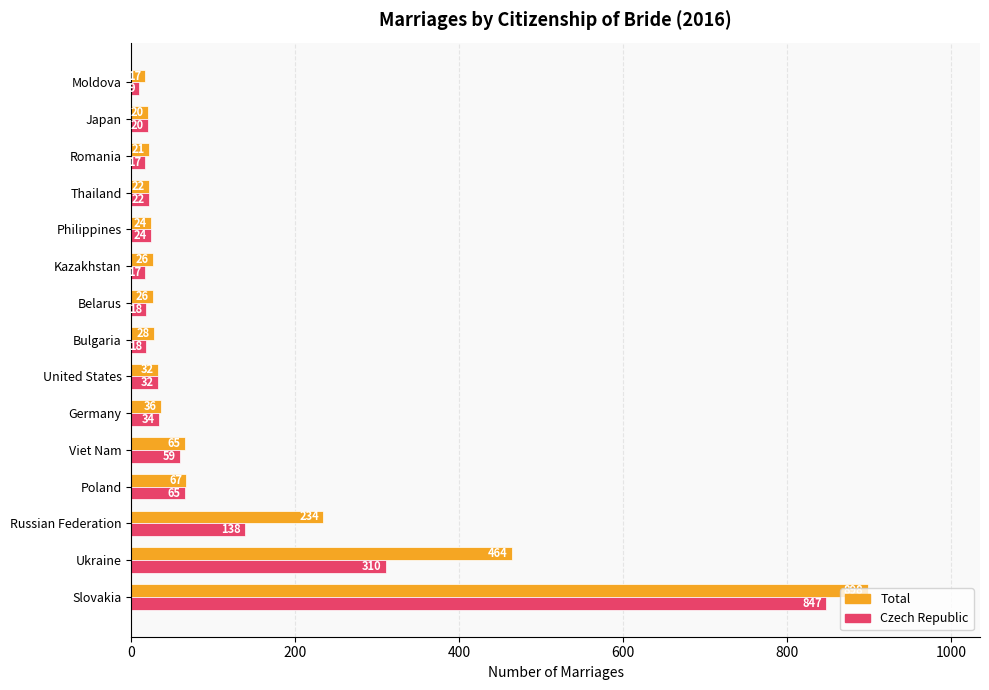

What is the difference between the second highest and minimum values in the Total series?

447